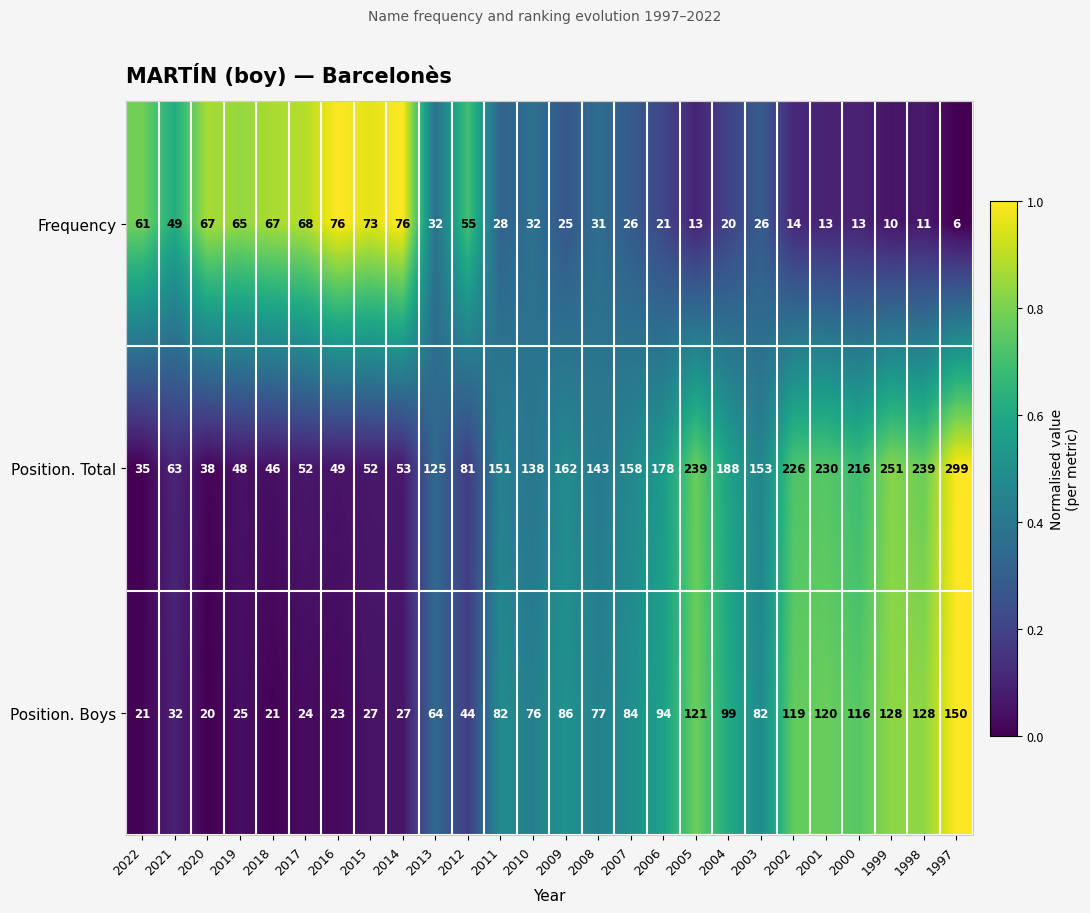

Between 2017 and 2012, which series saw the biggest shift?

Position. Total